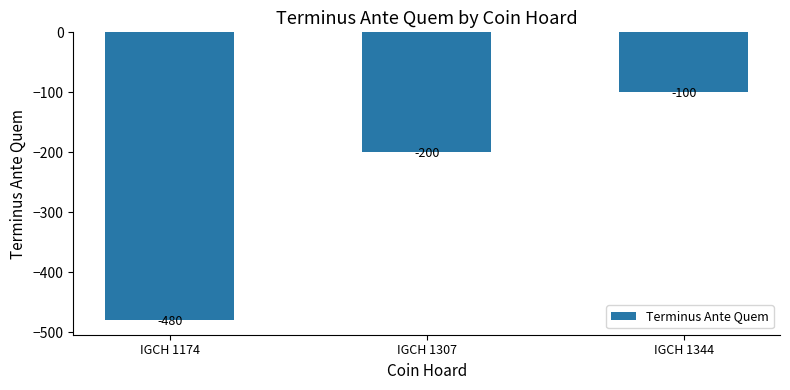

What is the maximum value shown in the chart?

-100